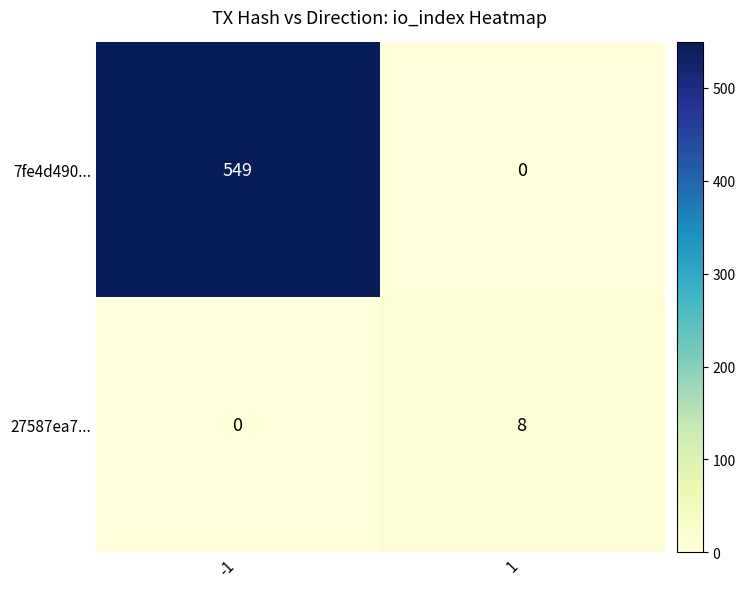

Rank the series at 1 from lowest to highest value.

7fe4d490..., 27587ea7...